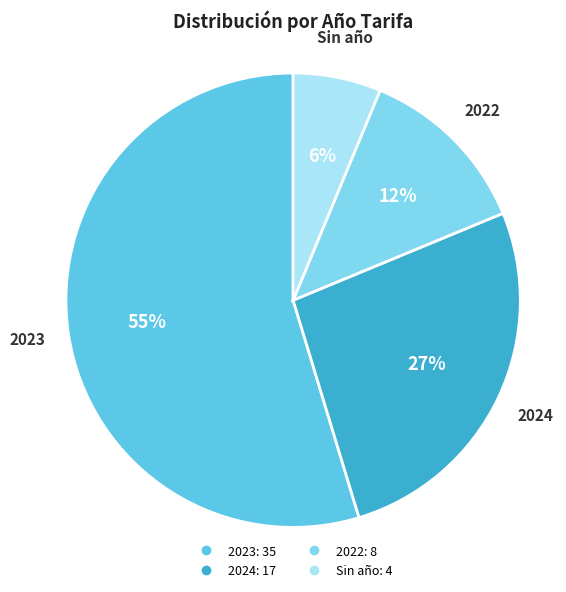

Rank the categories by value from highest to lowest.

2023, 2024, 2022, Sin año